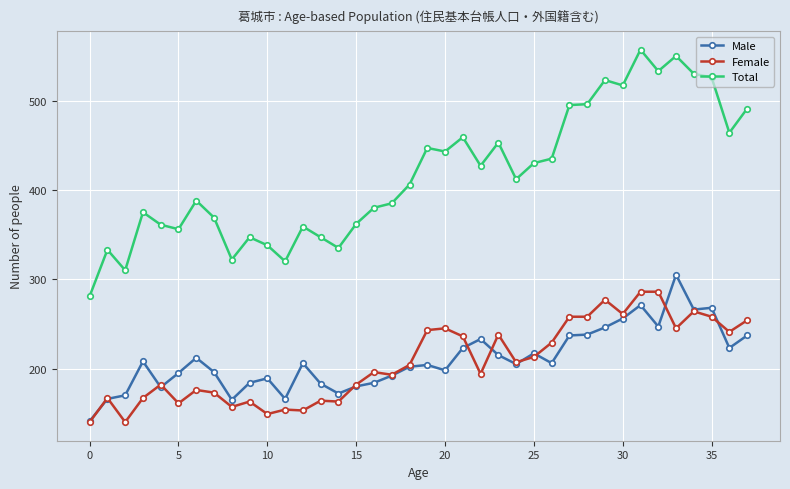

How many data points does each series have?

38